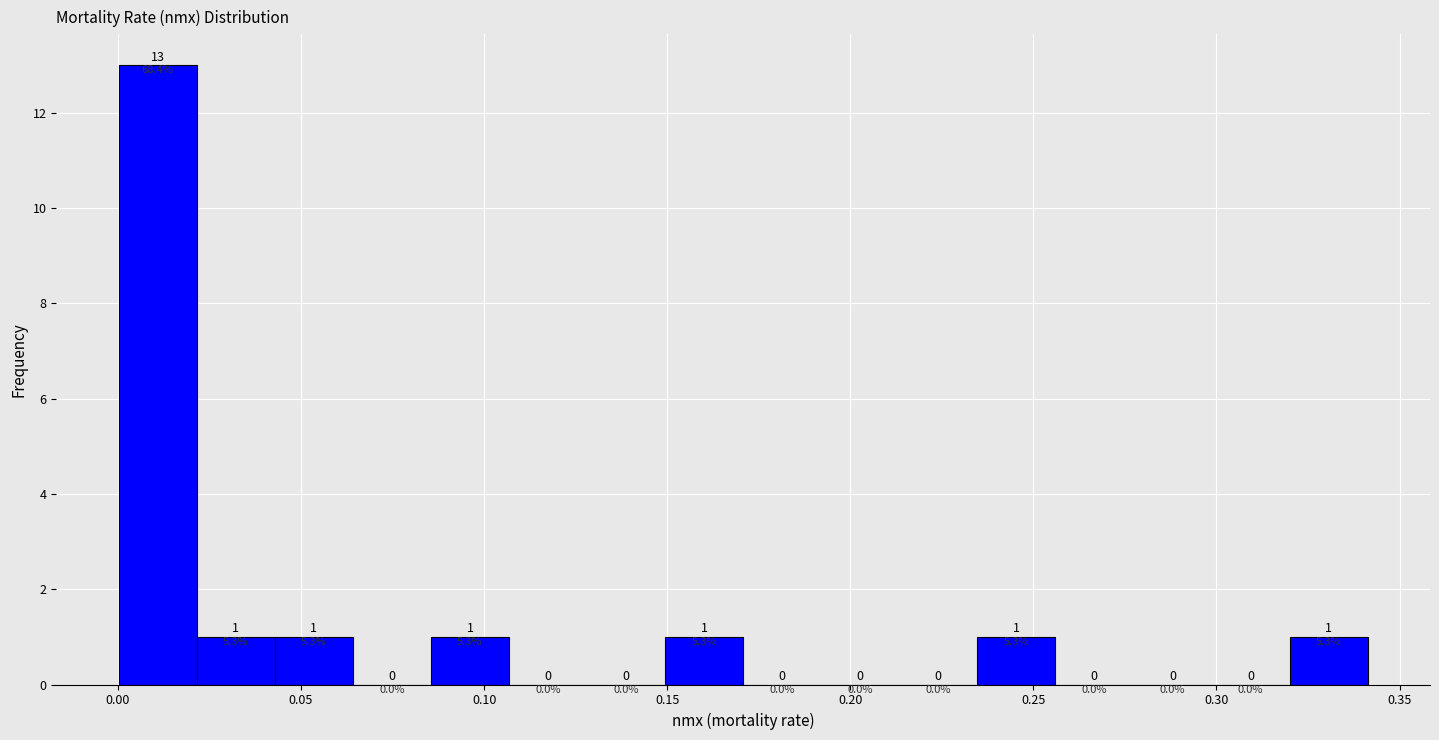

Reading left to right, list every bar in this chart as the range it spans on the x-axis followed by its height. The bar edges are not printed on the chart, so give them approximately, as read against the axis.

0.000 to 0.020: 13.0
0.020 to 0.045: 1.0
0.045 to 0.065: 1.0
0.065 to 0.085: 0.0
0.085 to 0.105: 1.0
0.105 to 0.130: 0.0
0.130 to 0.150: 0.0
0.150 to 0.170: 1.0
0.170 to 0.190: 0.0
0.190 to 0.215: 0.0
0.215 to 0.235: 0.0
0.235 to 0.255: 1.0
0.255 to 0.275: 0.0
0.275 to 0.300: 0.0
0.300 to 0.320: 0.0
0.320 to 0.340: 1.0